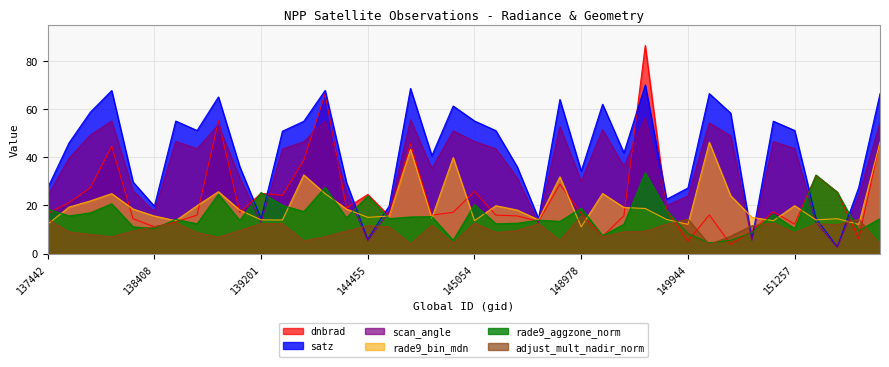

At which label is dnbrad closest to 45?

138010